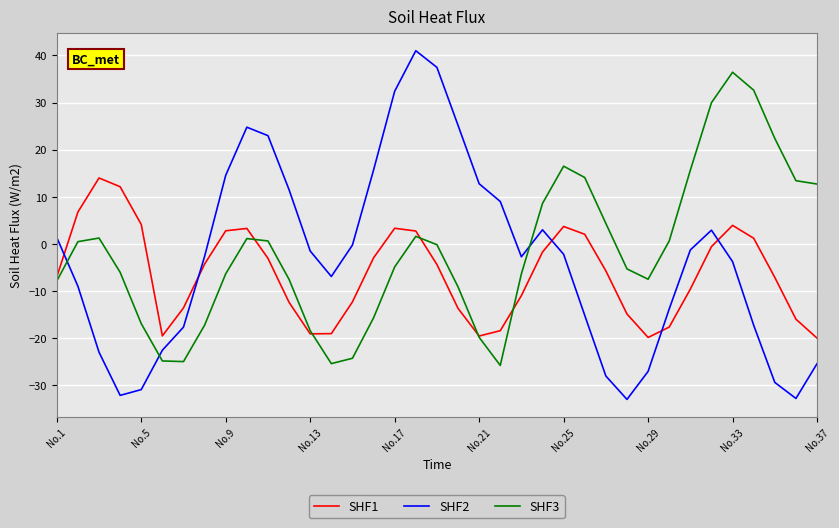

Which series has the largest range (max minus min)?

SHF2